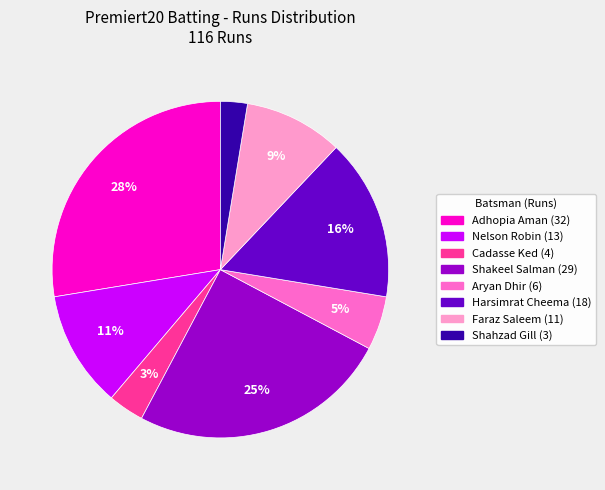

To the nearest percent, what is the average slice percentage?

12%